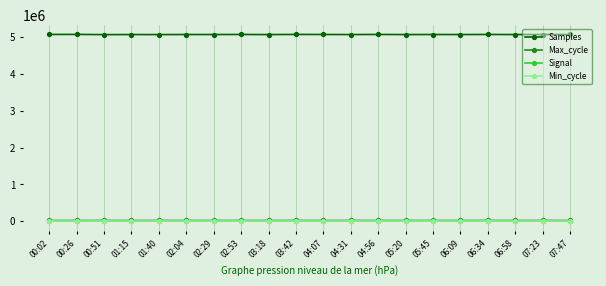

True or false: Samples has more than 0 points higher than both neighbors.

True